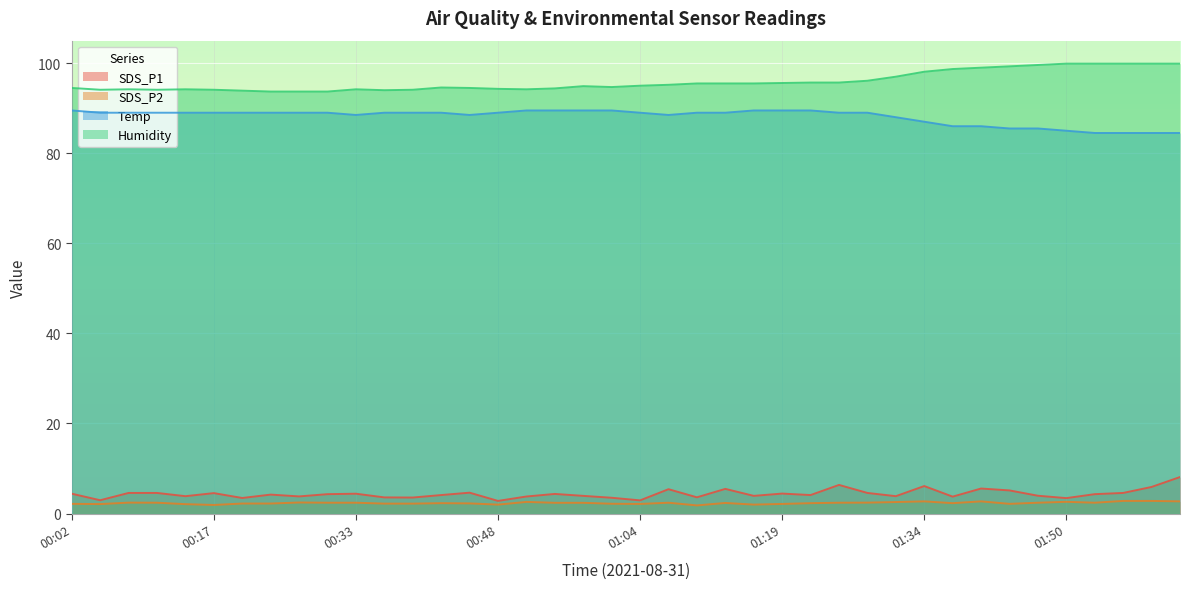

How many lines are shown in the chart?

4